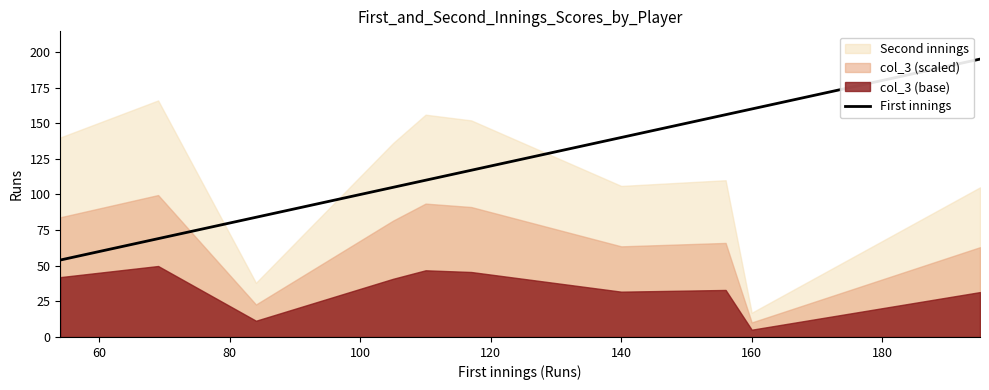

The First innings series shows 89 at 160. True or false?

False